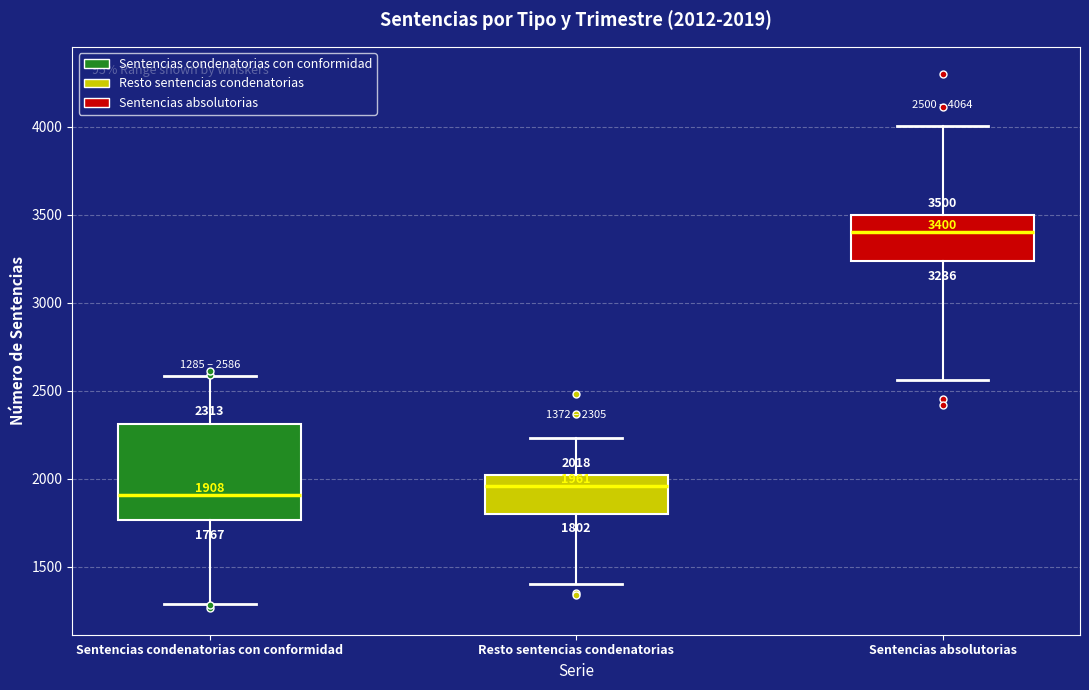

Which box is the tallest, from its lower edge to its upper edge?

Sentencias condenatorias con conformidad